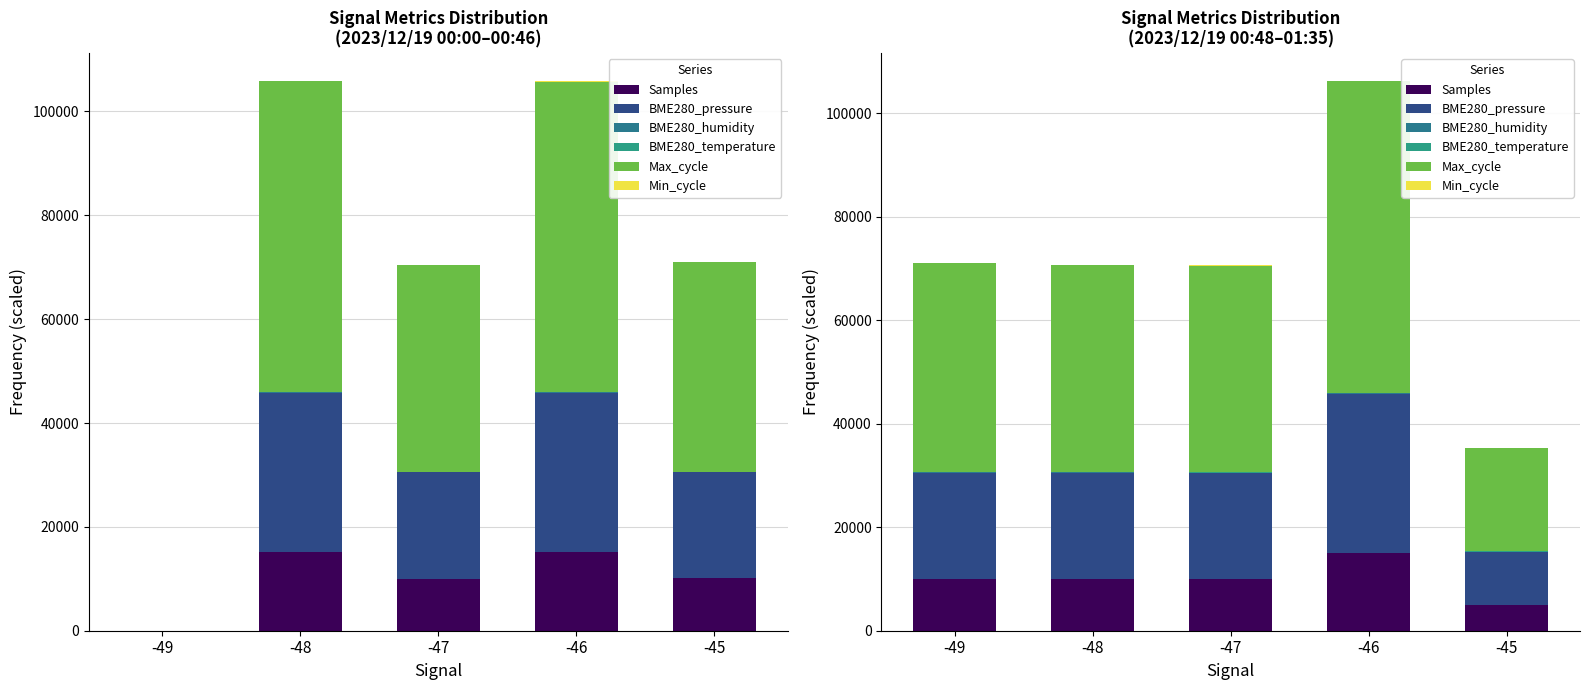

At how many categories does at least one series exceed 6872?

5